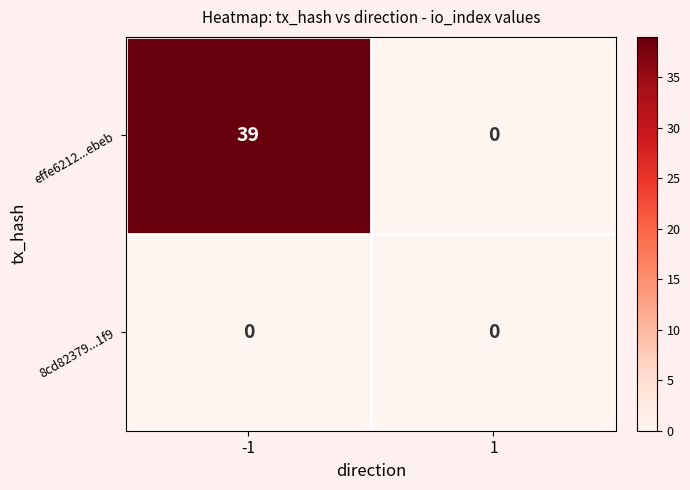

What is the total value across all series at -1?

39